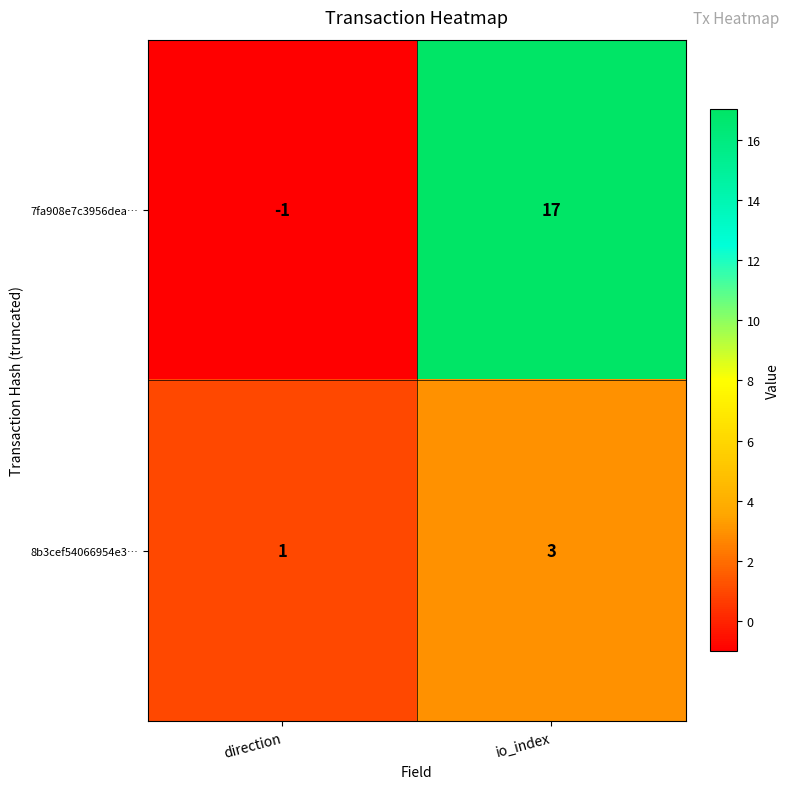

Which series changed the most between direction and io_index?

7fa908e7c3956dea…